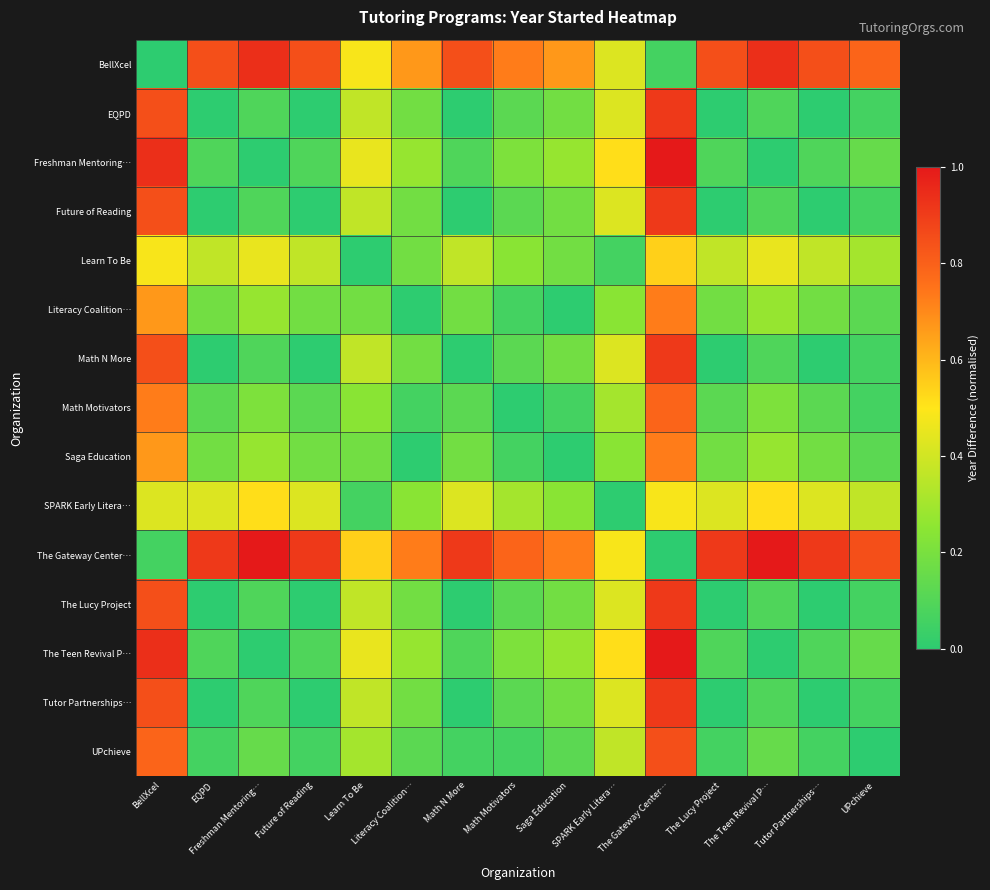

List the series in order of their peak value, lowest first.

SPARK Early Litera…, Learn To Be, Literacy Coalition…, Saga Education, Math Motivators, UPchieve, EQPD, Future of Reading, Math N More, The Lucy Project, Tutor Partnerships…, BellXcel, Freshman Mentoring…, The Gateway Center…, The Teen Revival P…